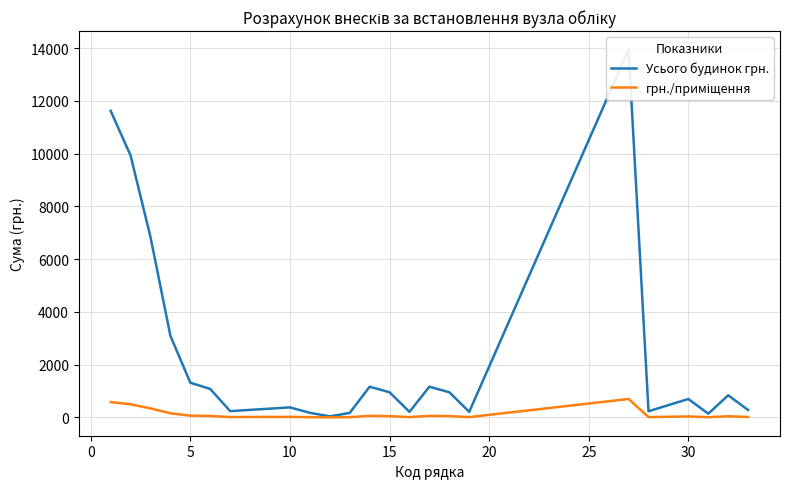

How many lines are shown in the chart?

2